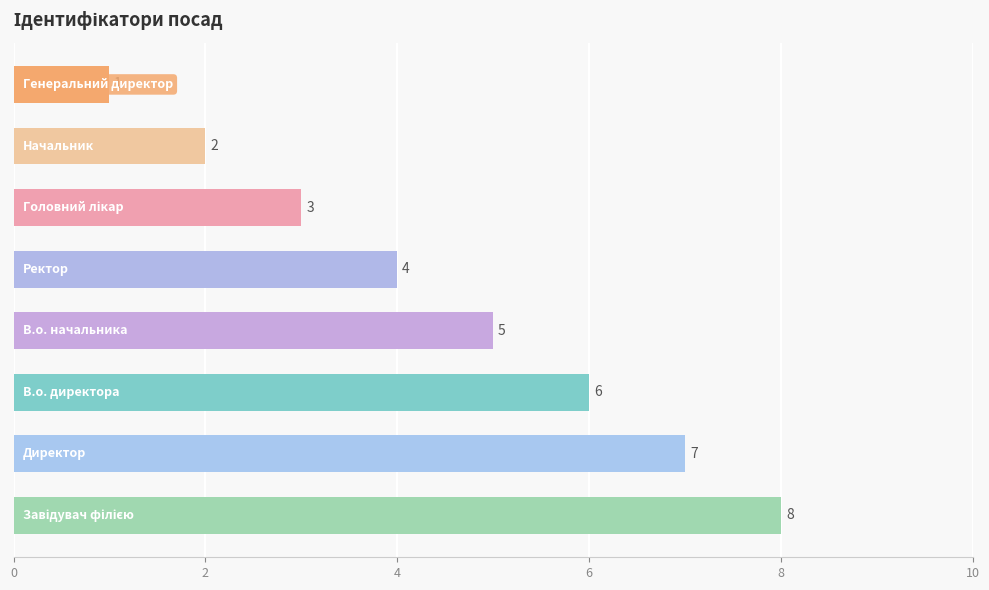

What is the maximum value shown in the chart?

8